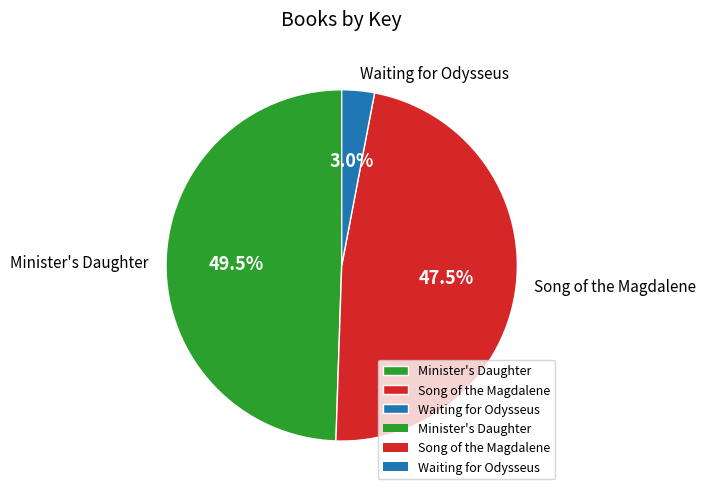

The Waiting for Odysseus slice represents 3% of the pie. True or false?

True